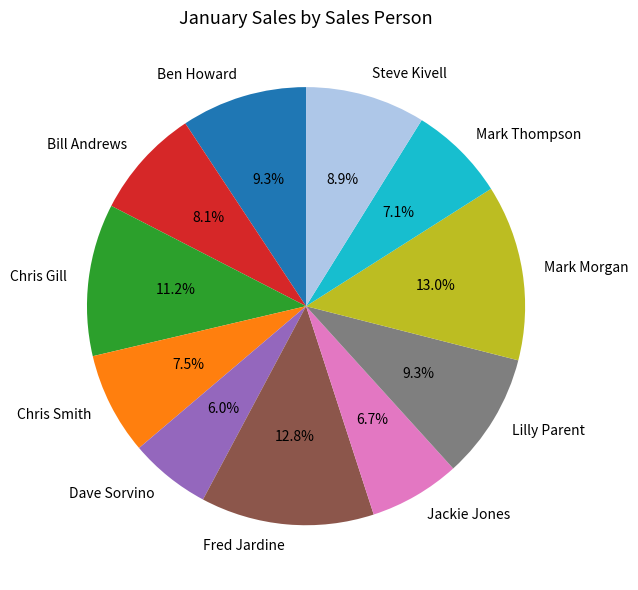

Is Chris Smith the majority of the pie?

No